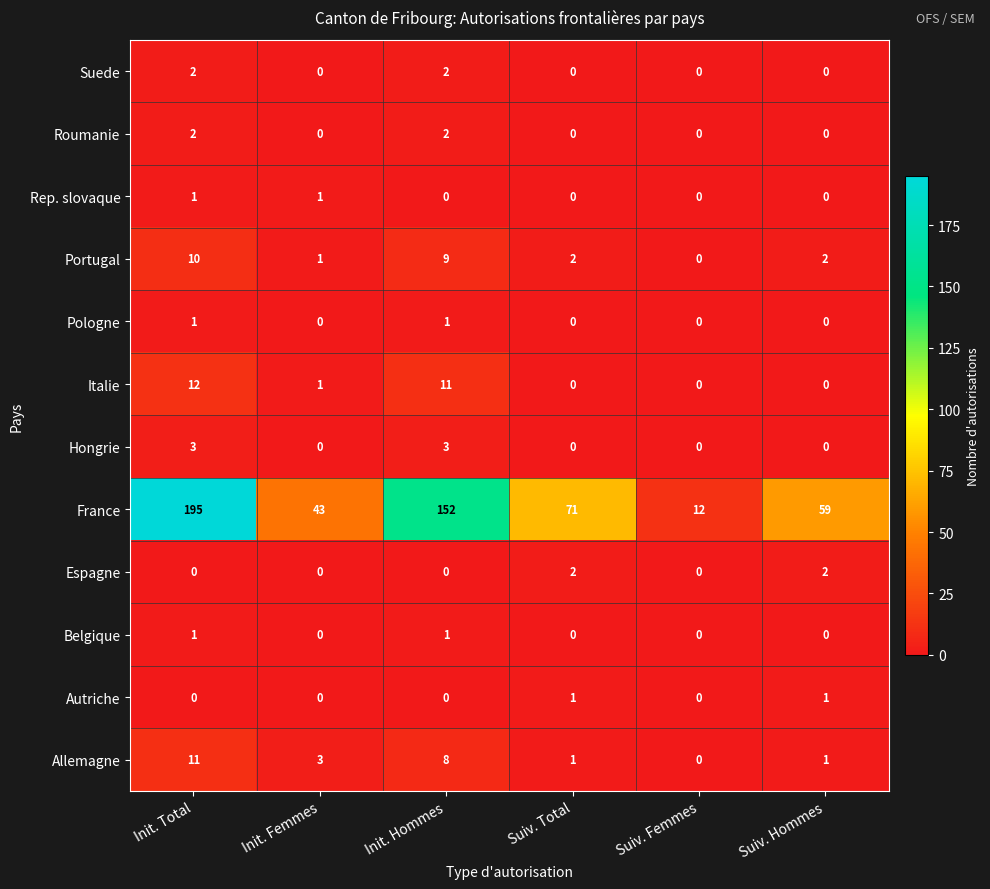

How many distinct data groups are displayed?

12